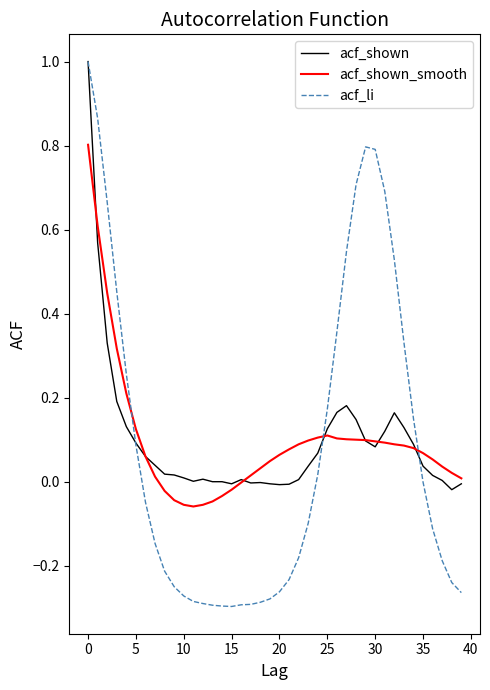

What is the maximum value shown in the chart?

1.0